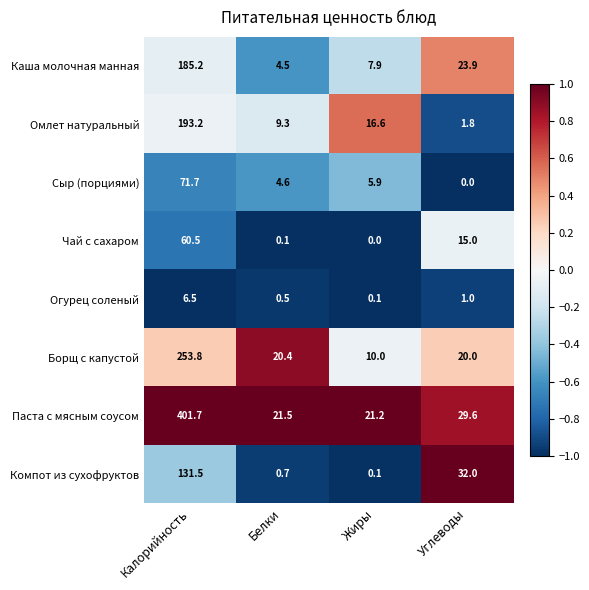

What is the total value across all series at Жиры?

61.8